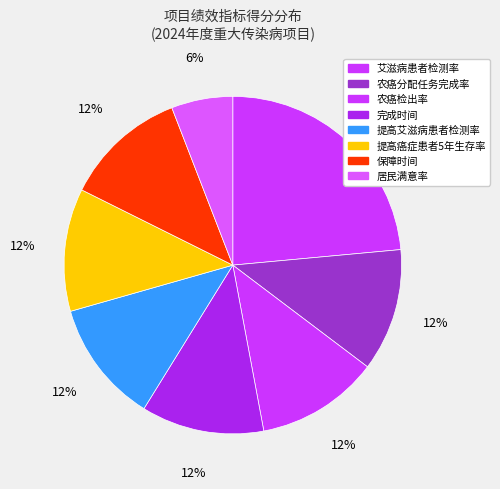

Is 保障时间 the majority of the pie?

No